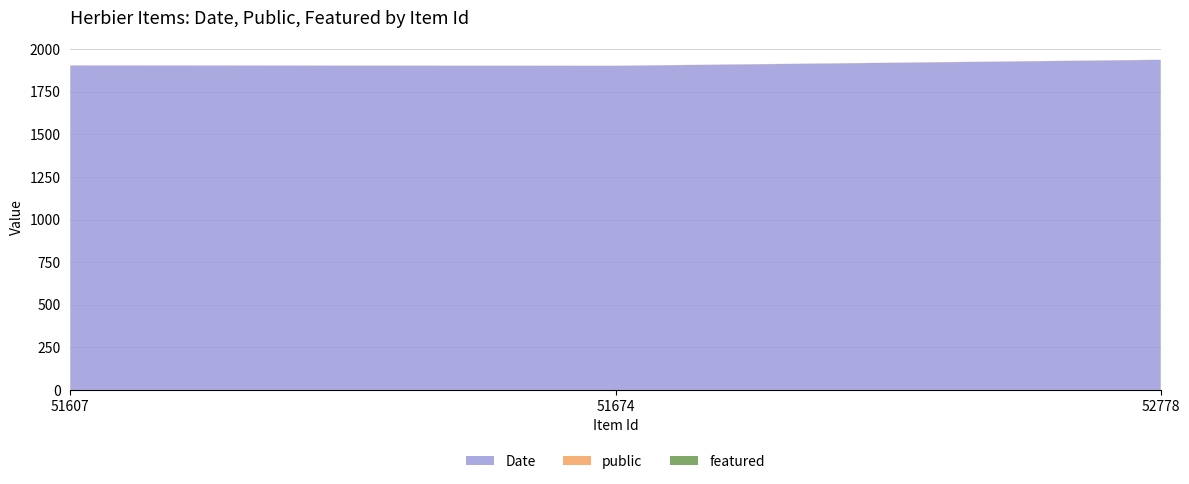

Reading left to right, extract all data points from this chart.

Date: 1904	1902	1937
public: 1	1	1
featured: 0	0	0